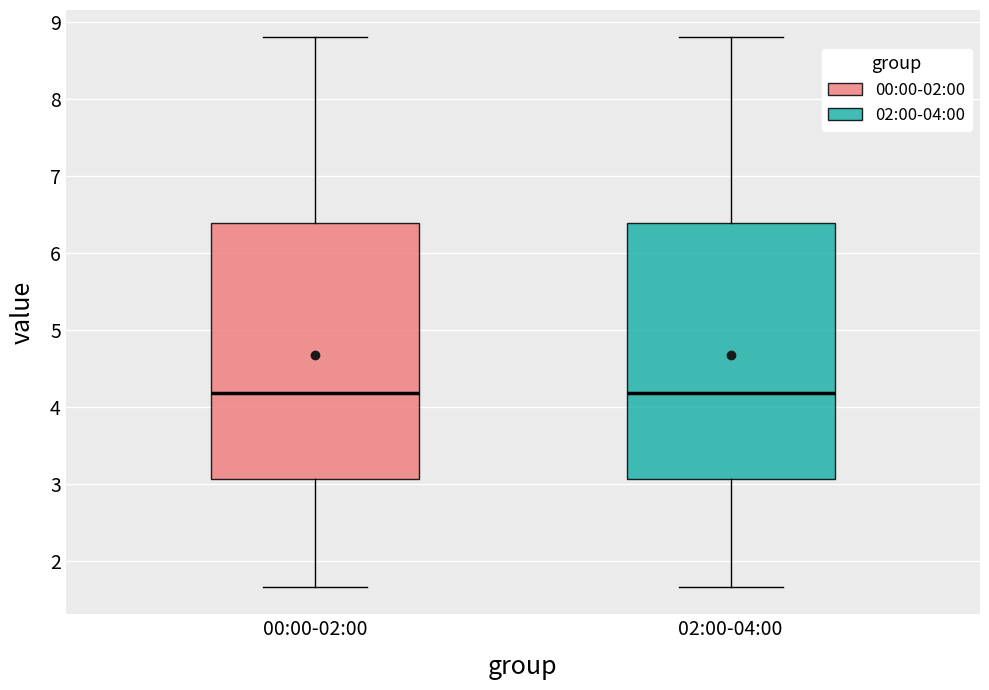

Reading left to right, read every box against the y-axis: the position of its median line, the range the box covers, and the ends of its whiskers. The values are not printed on the chart, so give them approximately, as read against the axis.

00:00-02:00: median 4.2, box 3.1 to 6.4, whiskers 1.7 to 8.8
02:00-04:00: median 4.2, box 3.1 to 6.4, whiskers 1.7 to 8.8